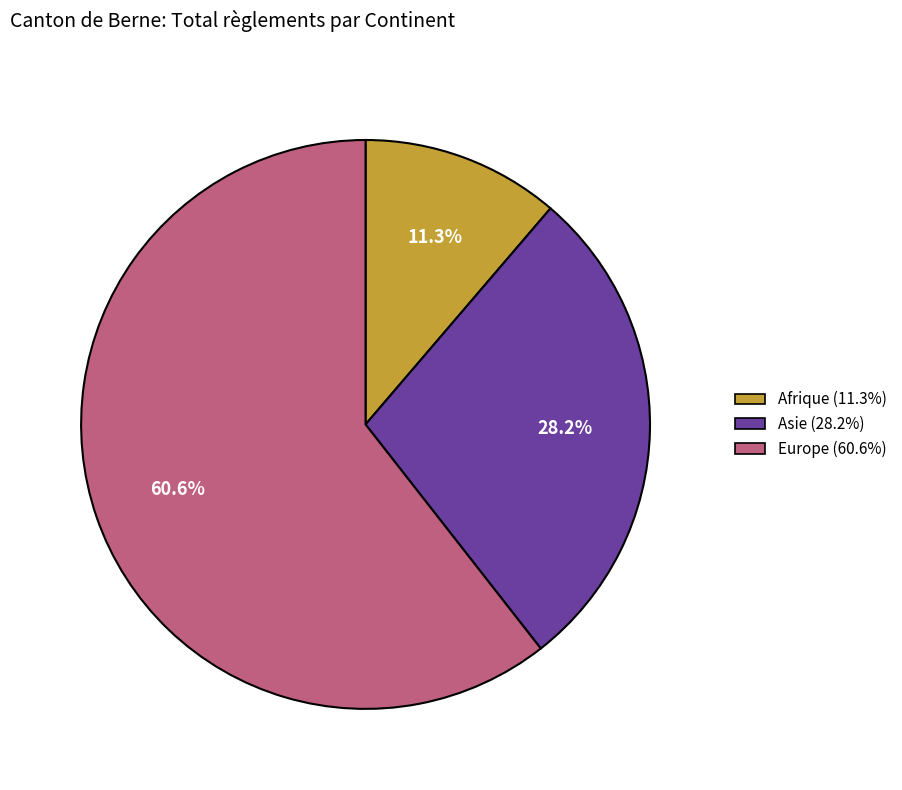

To the nearest percent, what percentage of the pie is Afrique?

11%